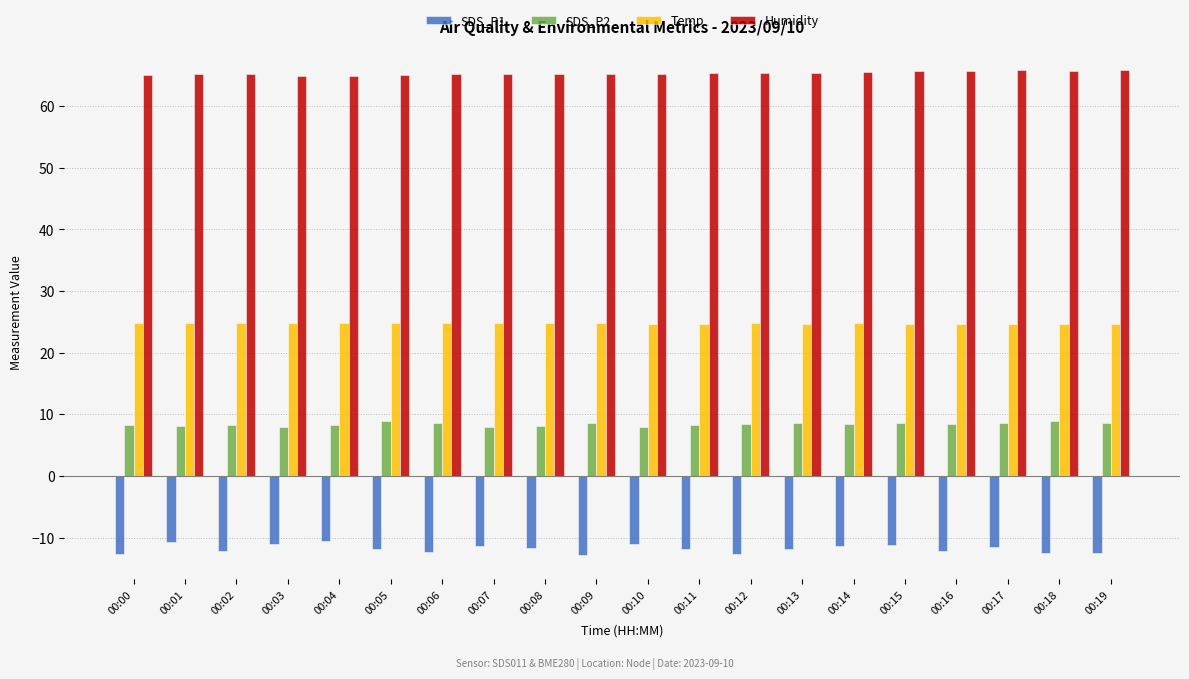

The value of SDS_P1 at 00:01 is -6.5. True or false?

False